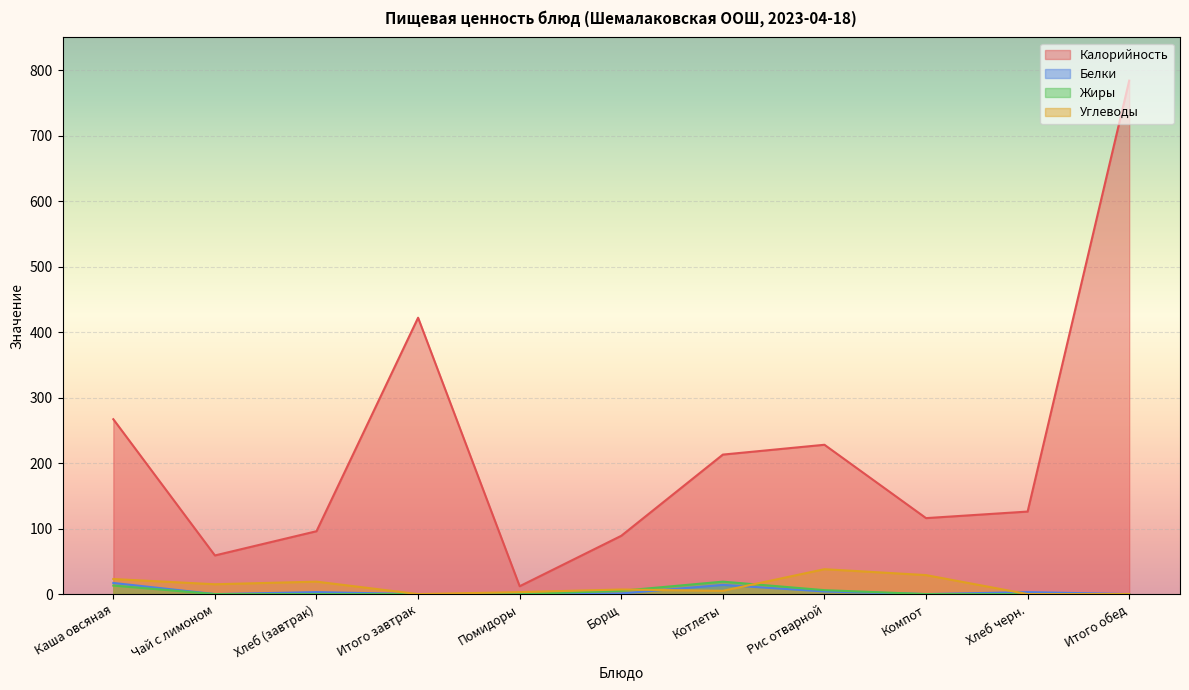

What is the maximum value for Калорийность?

784